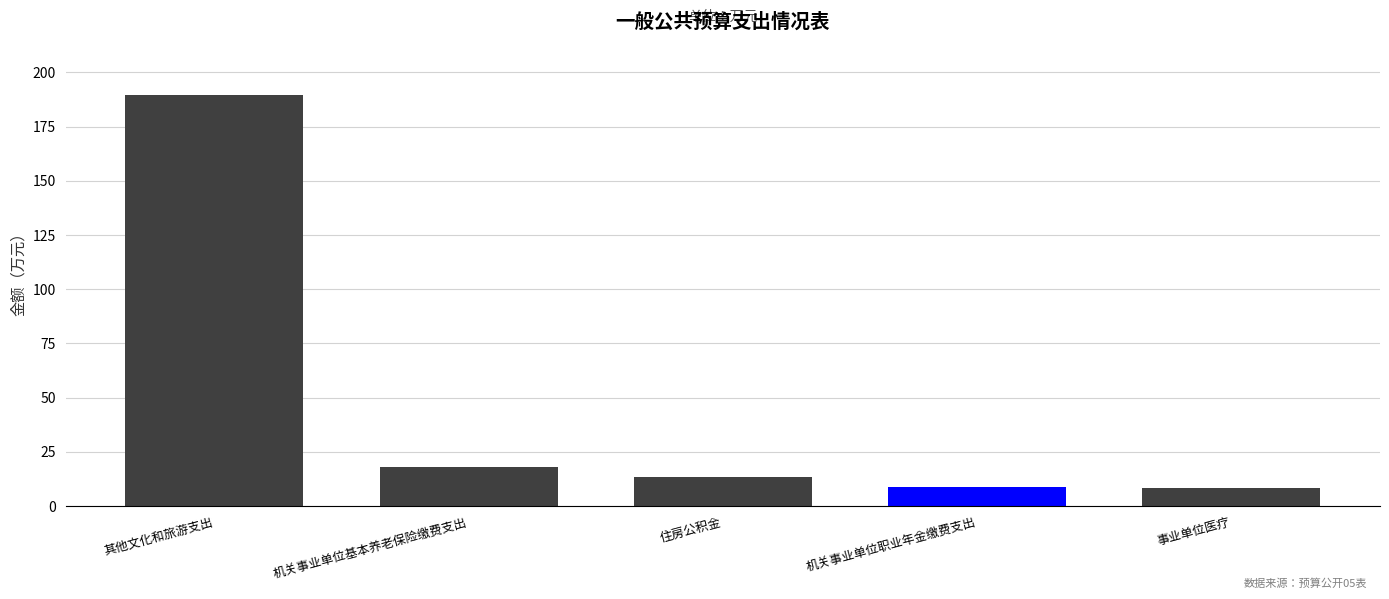

Count the number of data series in this chart.

1